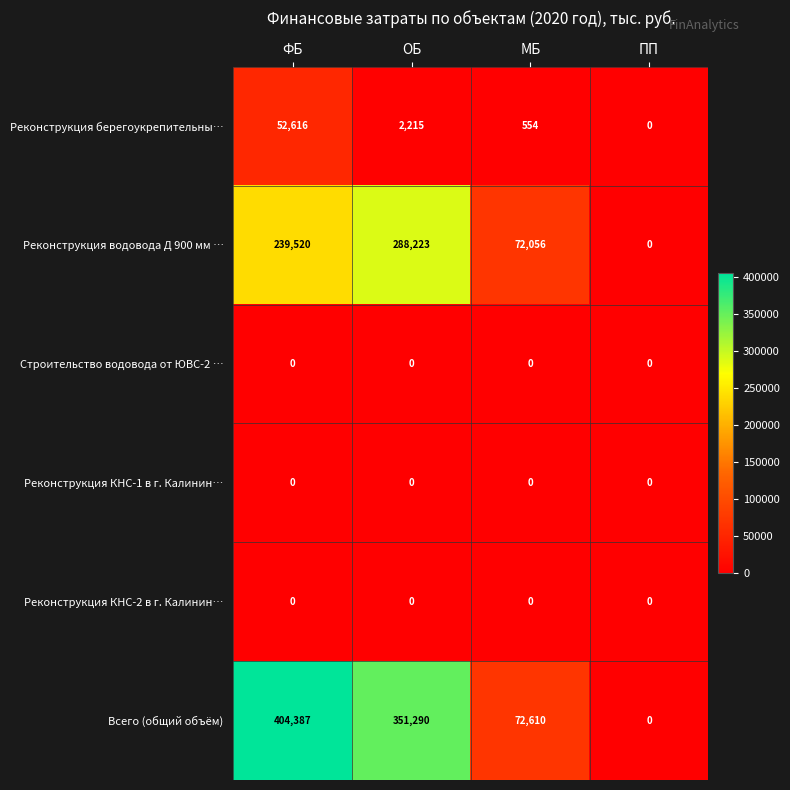

Count the Реконструкция водовода Д 900 мм … values in the range 72056 to 288223.

3